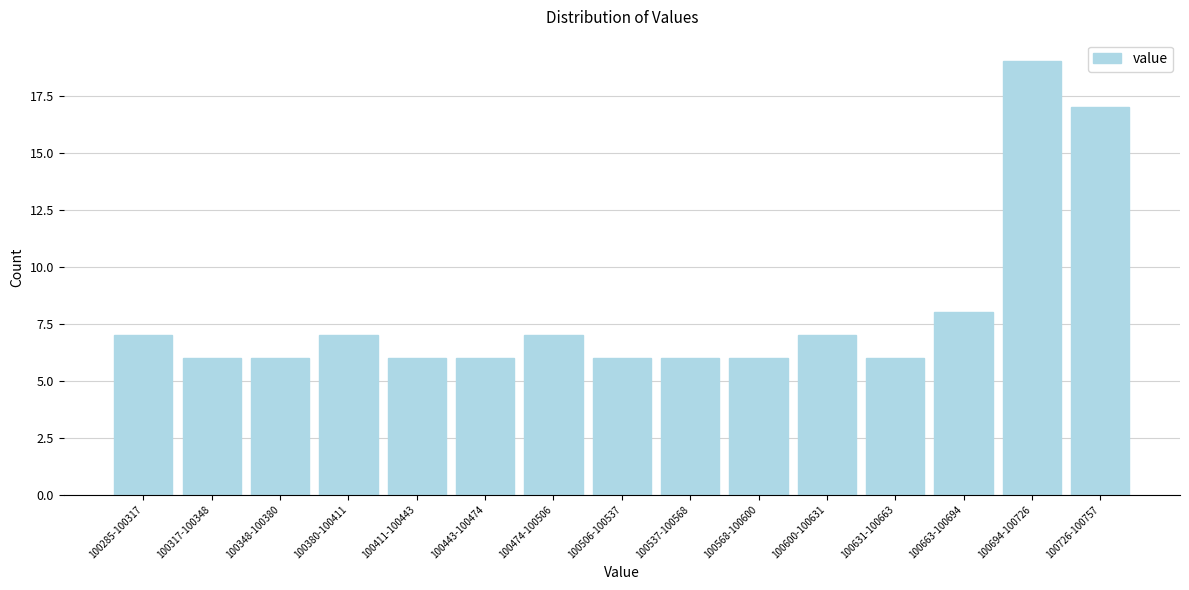

Reading right to left, transcribe all the data shown in this chart.

17	19	8	6	7	6	6	6	7	6	6	7	6	6	7